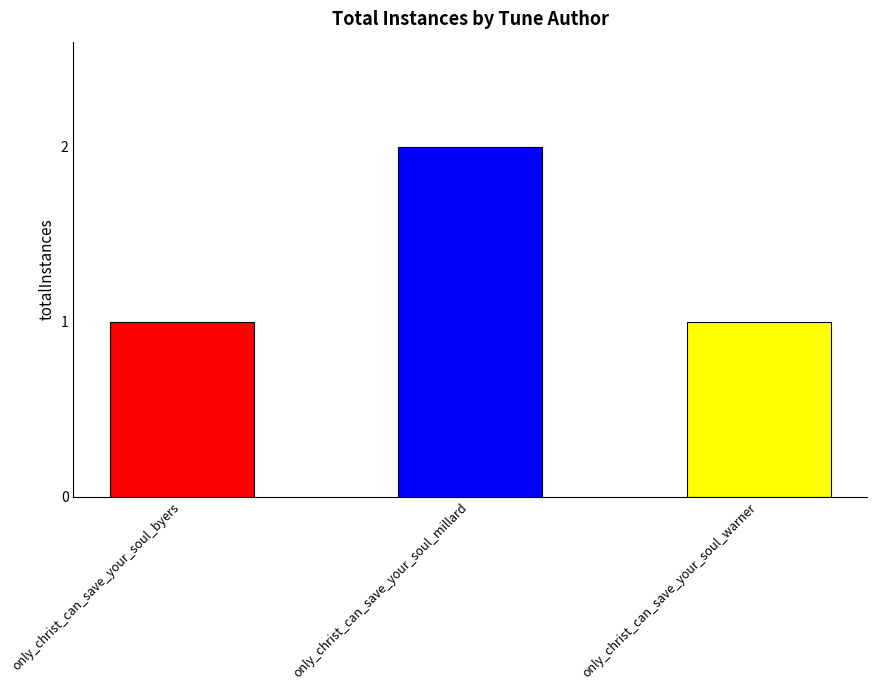

At which category does the chart reach its peak across all series?

only_christ_can_save_your_soul_millard